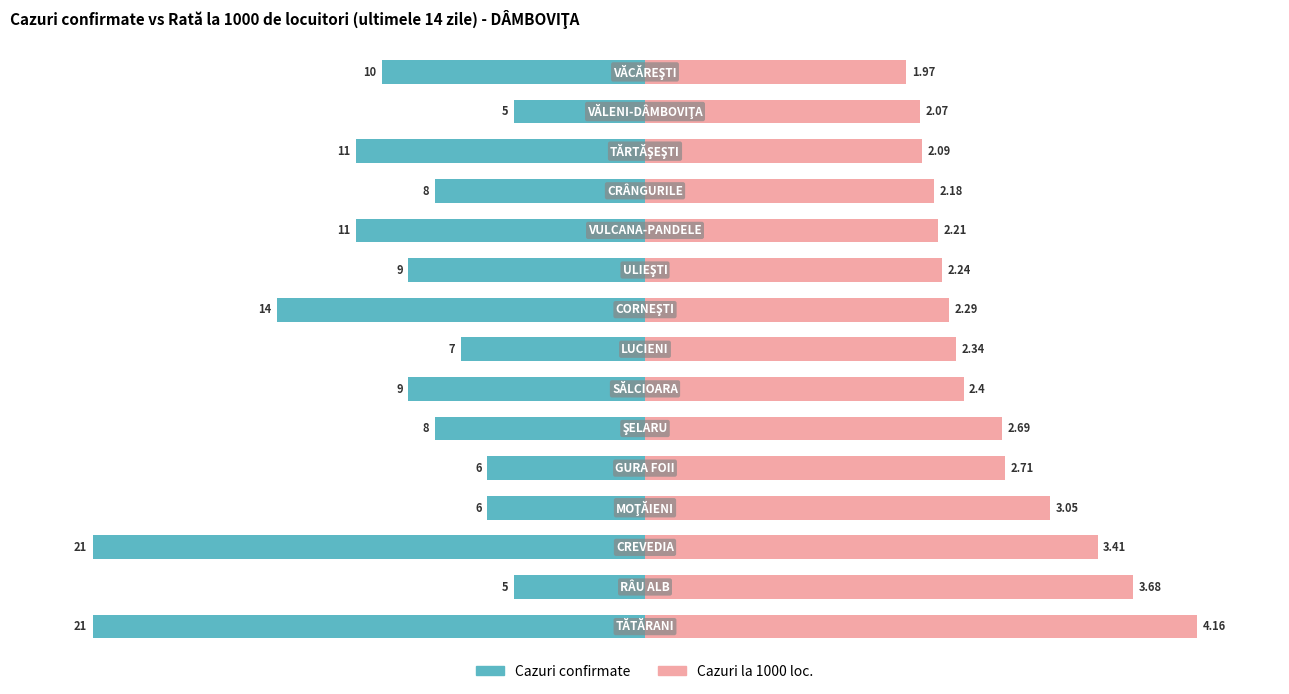

Reading left to right, transcribe all the data shown in this chart.

Cazuri confirmate: 0=-100.0	1=-23.8	2=-100.0	3=-28.6	4=-28.6	5=-38.1	6=-42.9	7=-33.3	8=-66.7	9=-42.9	10=-52.4	11=-38.1	12=-52.4	13=-23.8	14=-47.6
Cazuri la 1000 loc.: 0=100.0	1=88.5	2=82.0	3=73.3	4=65.1	5=64.7	6=57.7	7=56.2	8=55.0	9=53.8	10=53.1	11=52.4	12=50.2	13=49.8	14=47.4